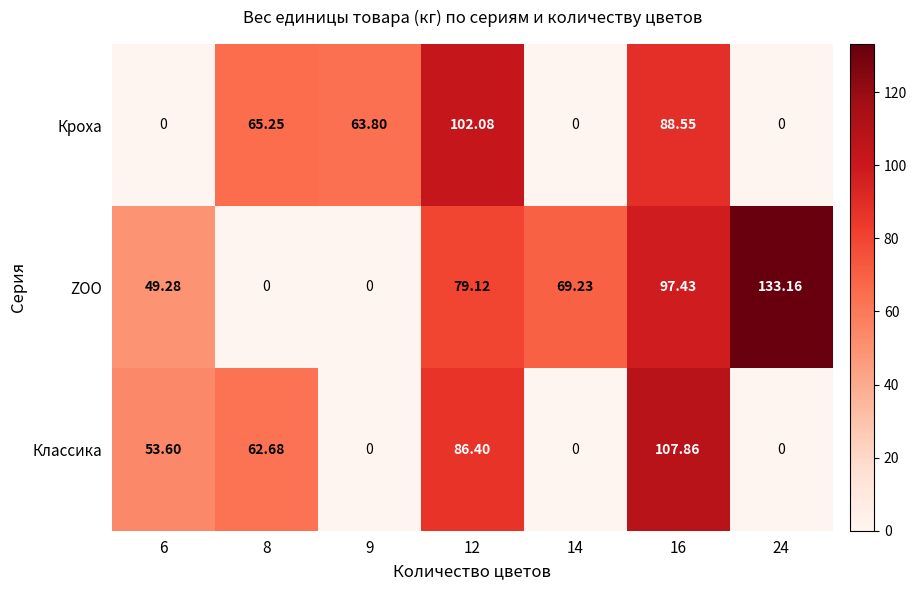

List the series in order of their peak value, lowest first.

Кроха, Классика, ZOO